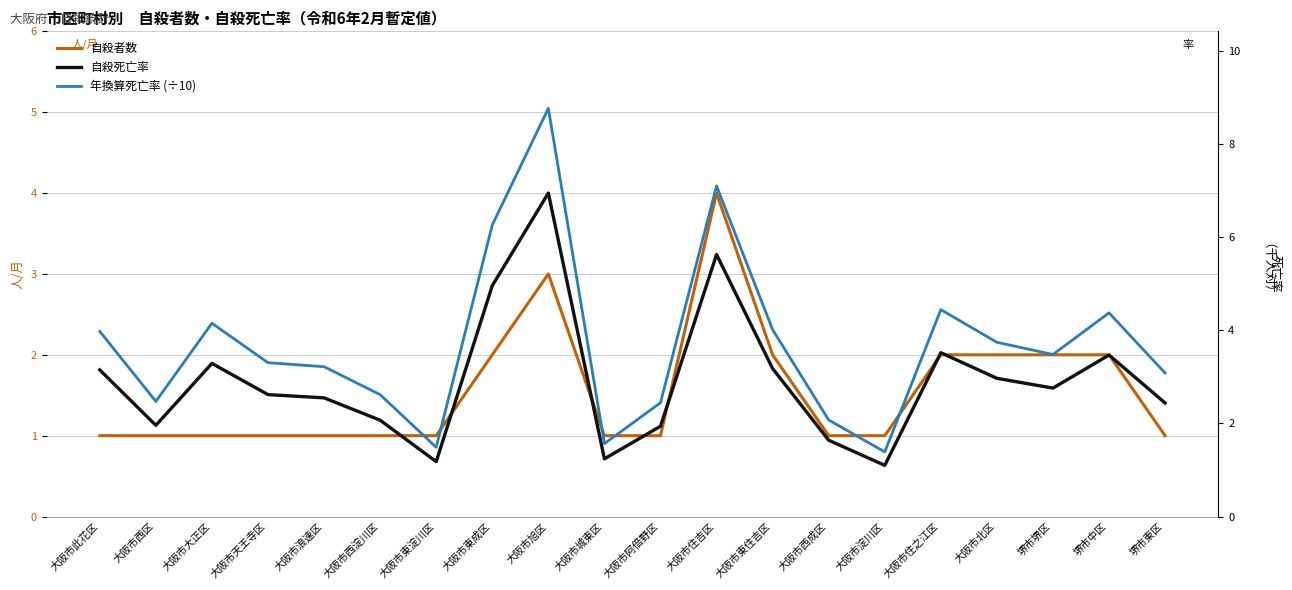

At 大阪市西区, list the series in order from largest to smallest.

年換算死亡率 (÷10), 自殺死亡率, 自殺者数